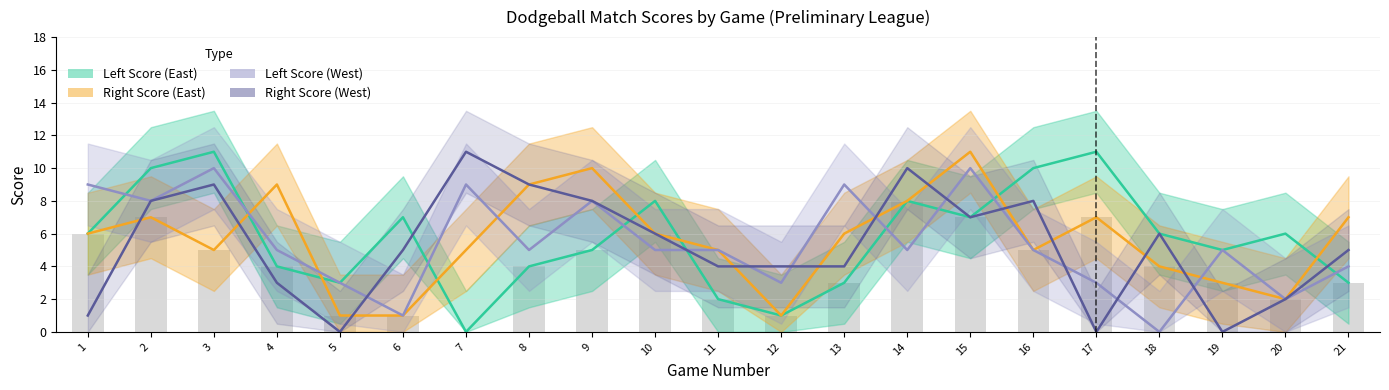

What is the spread (max minus min) of values at 1?

8